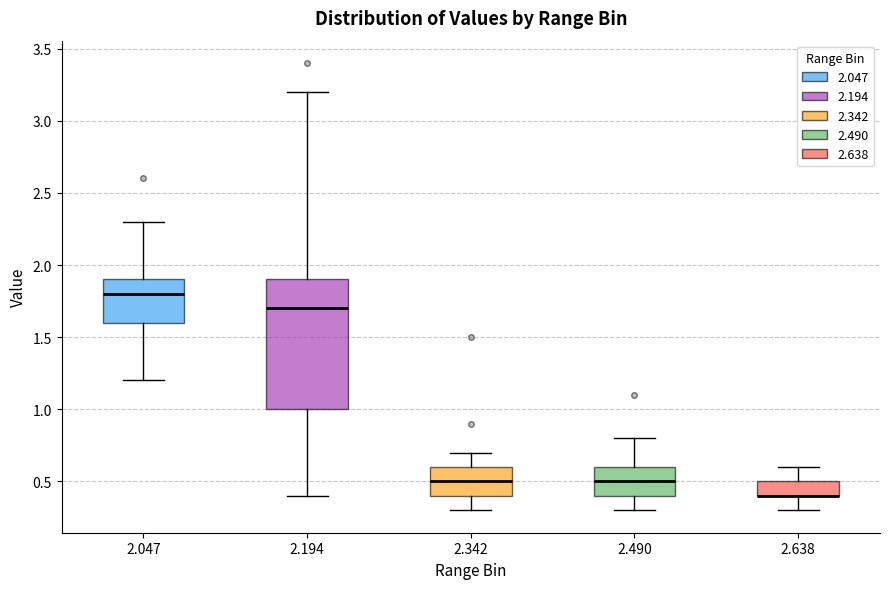

Where is the upper edge of the box at x = 2.047 on the y-axis? The values are not printed on the chart, so give them approximately, as read against the axis.

1.9